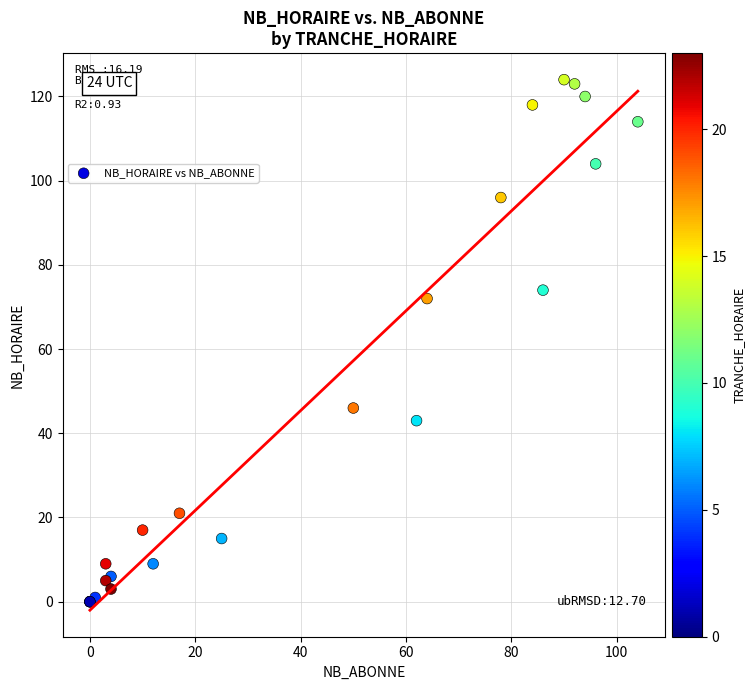

What Y value in the scatter plot is closest to 62?

72